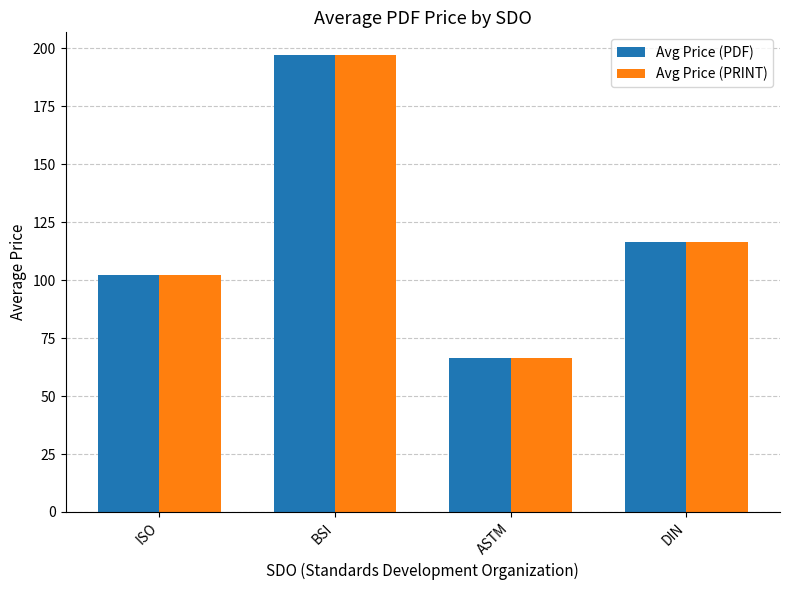

Is it true that Avg Price (PRINT) equals 39.6 at DIN?

False